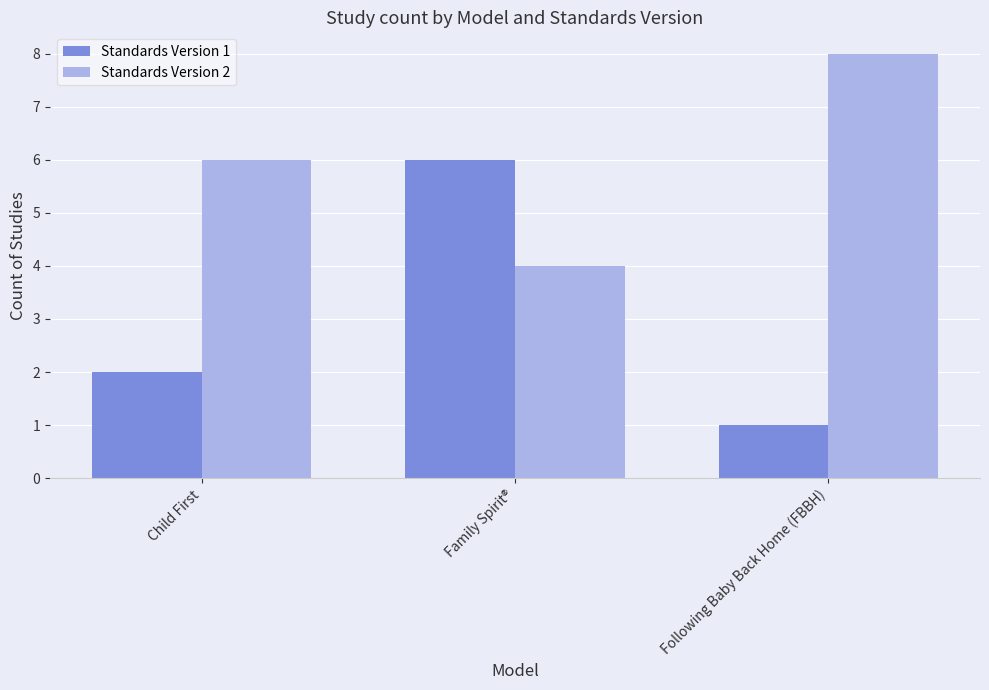

Which series has the largest total across all categories?

Standards Version 2